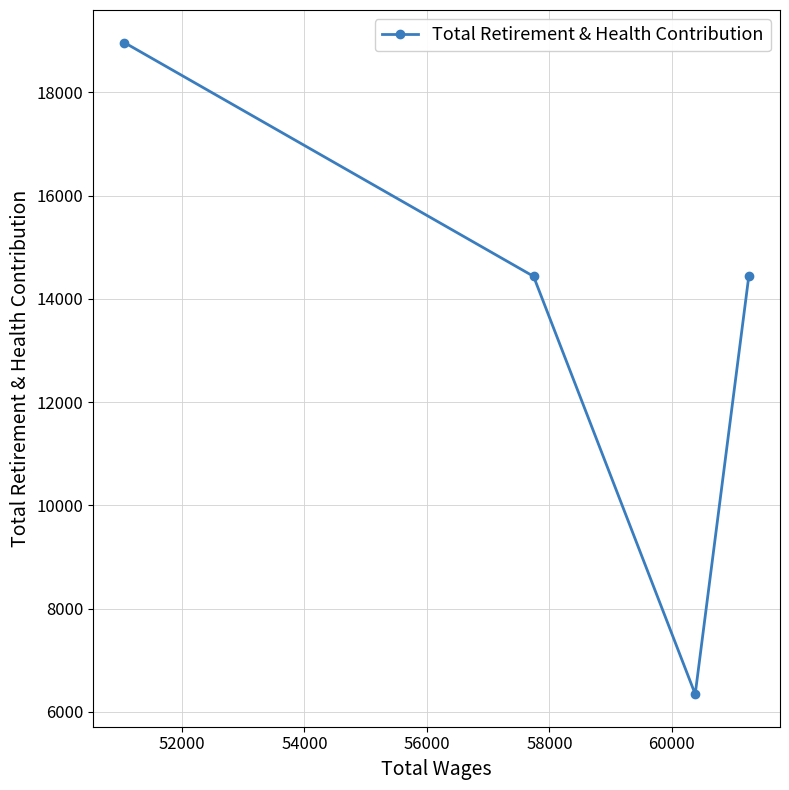

What is the difference between the maximum and minimum values?

12622